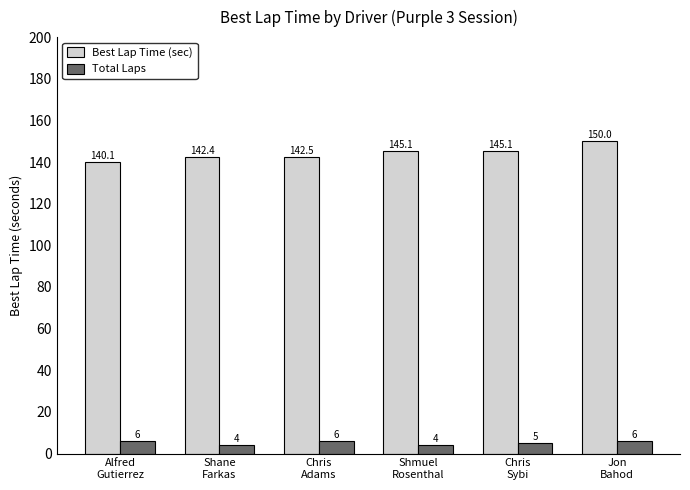

List the series in order of their peak value, highest first.

Best Lap Time (sec), Total Laps